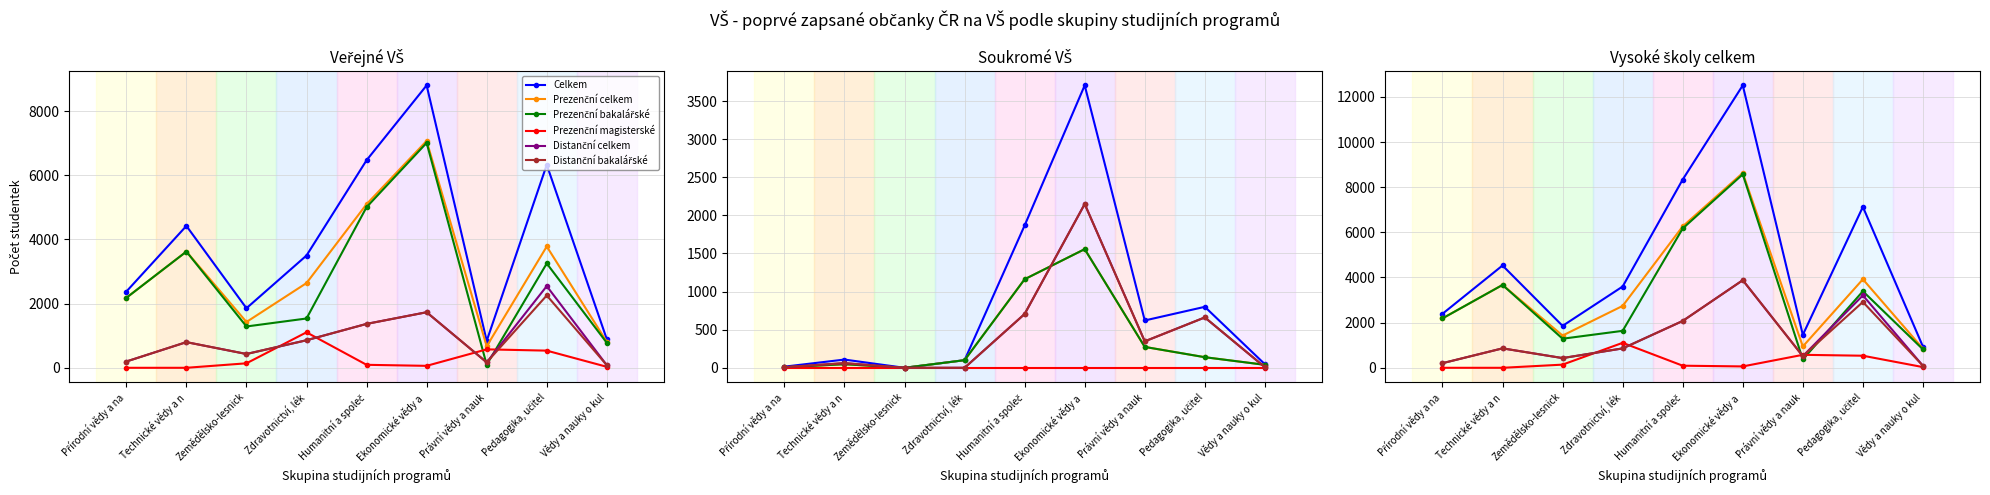

What is the label of the 9th point from the right?

Přírodní vědy a na